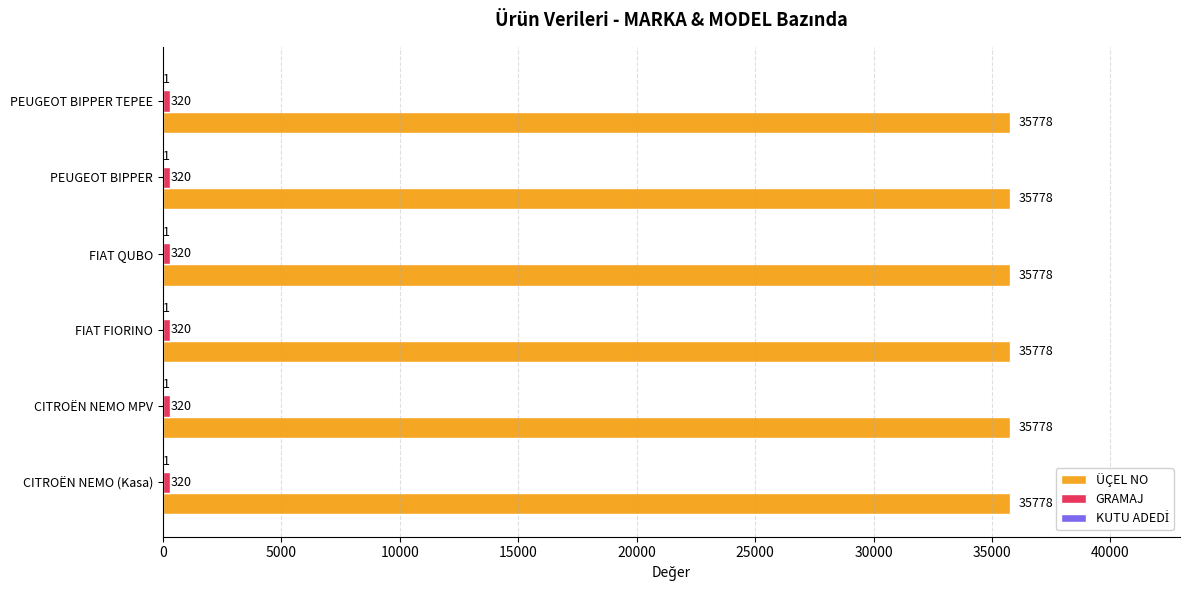

The ÜÇEL NO series shows 13851 at CITROËN NEMO MPV. True or false?

False